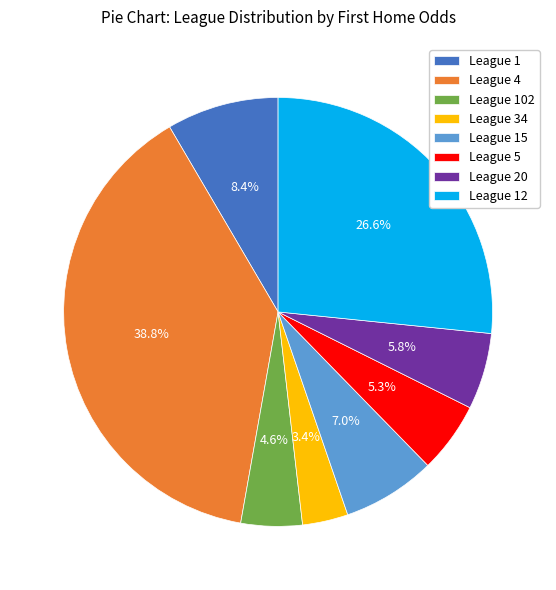

Count the number of slices in the pie.

8